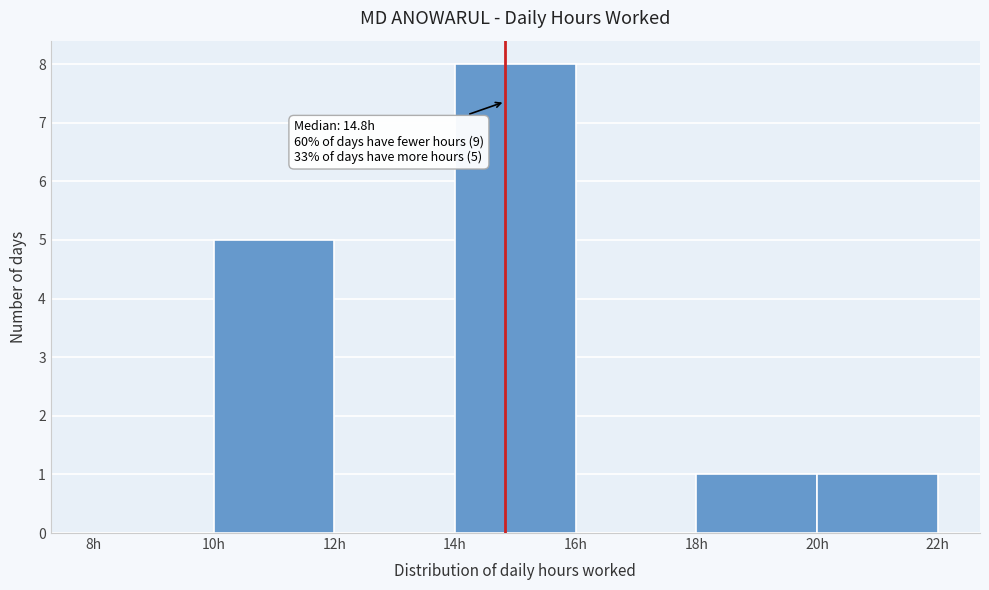

Which range on the x-axis has the tallest bar?

14 to 16